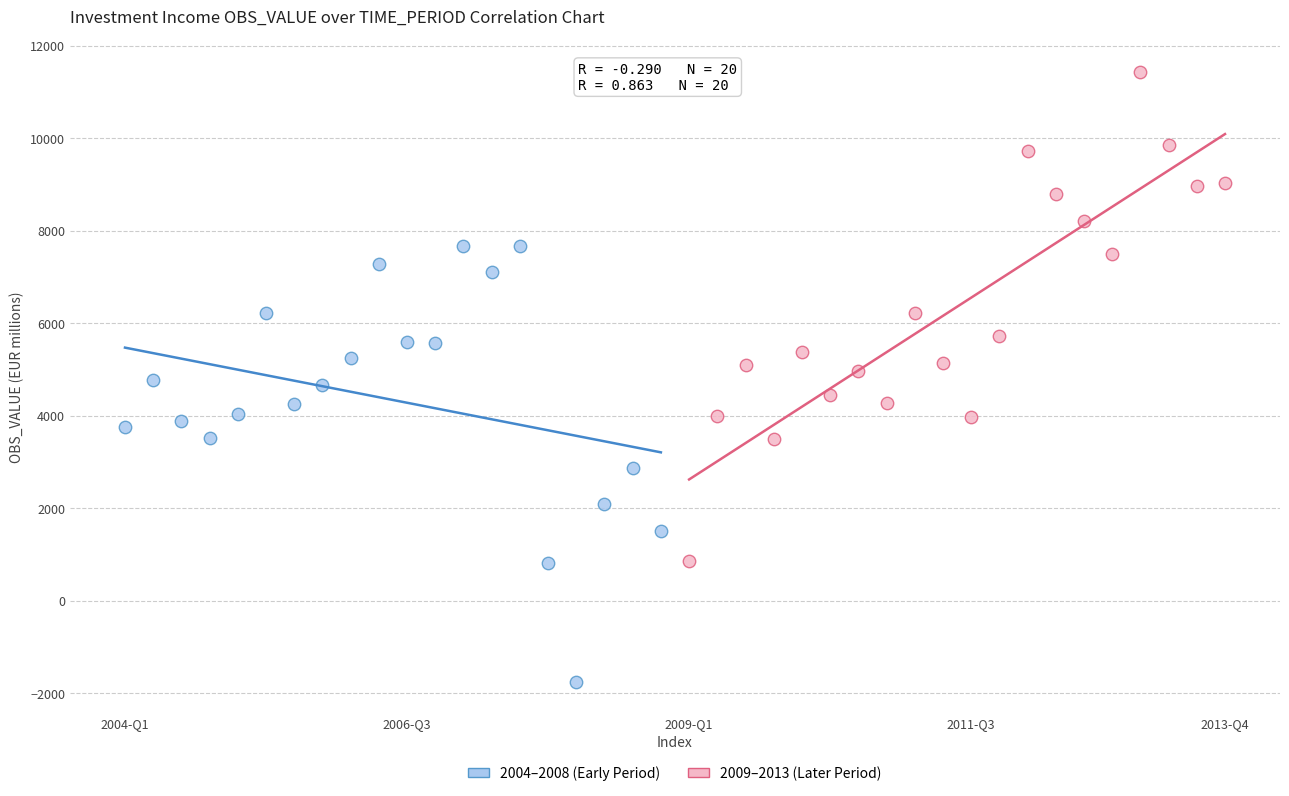

Which series contains the highest Y value?

2009–2013 (Later Period)